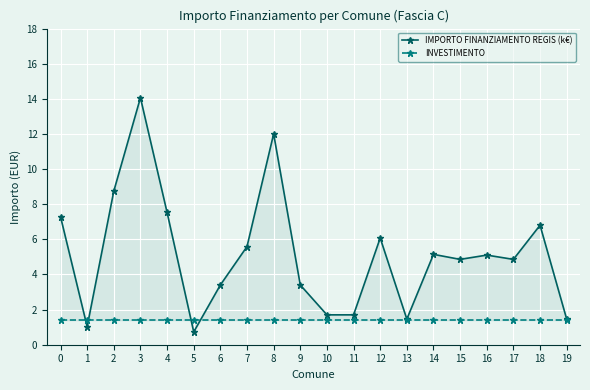

At which category does IMPORTO FINANZIAMENTO REGIS (k€) reach its first local peak?

3